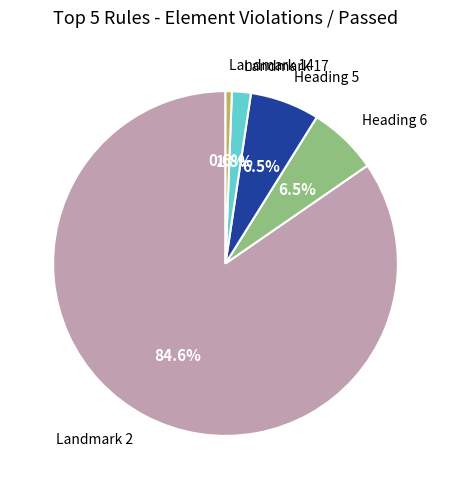

To the nearest percent, what is the combined percentage of Landmark 14 and Heading 6?

7%